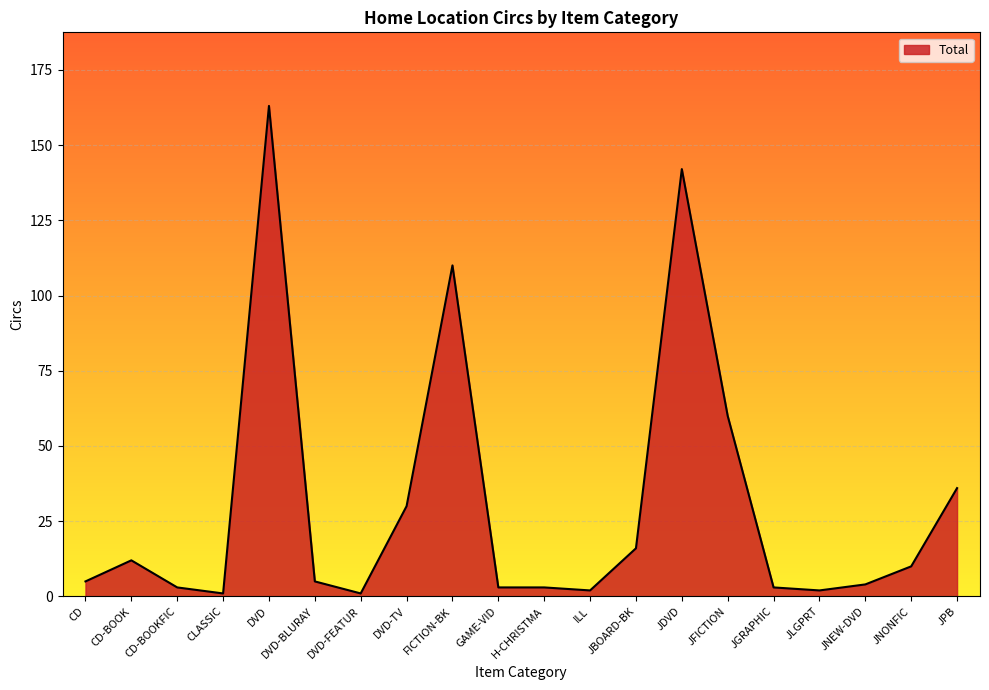

What is the change in value from JBOARD-BK to JPB?

+20